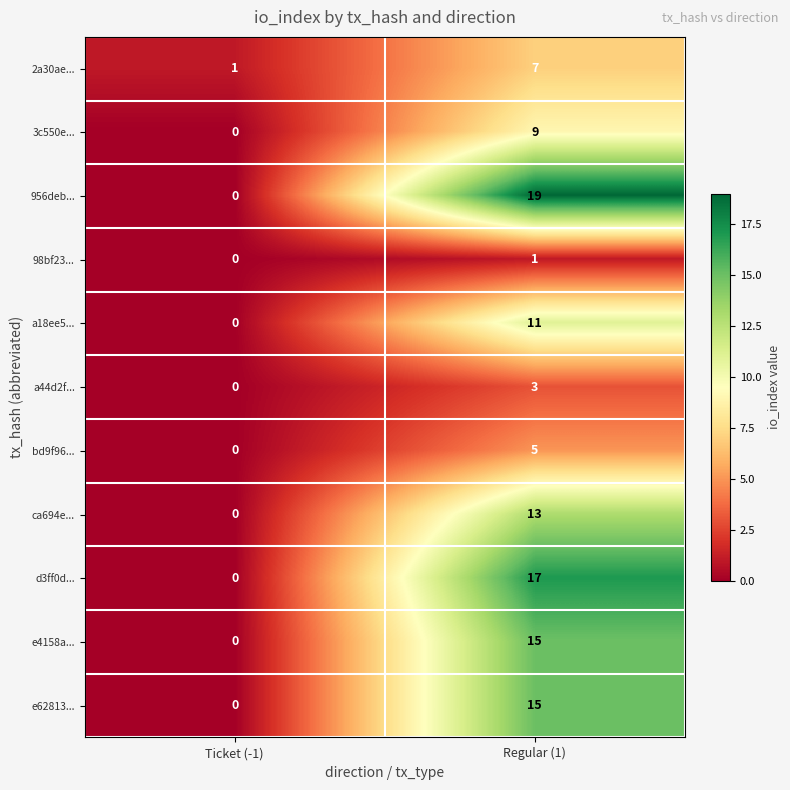

How many values in 98bf23... are above zero?

1